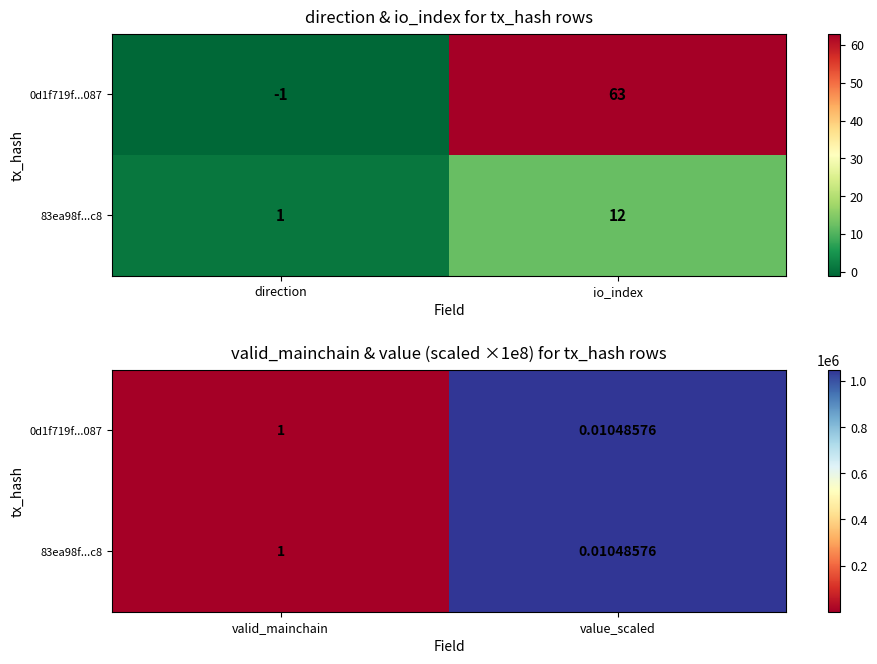

Count the 0d1f719f...087 values in the range 1 to 1048576.

2